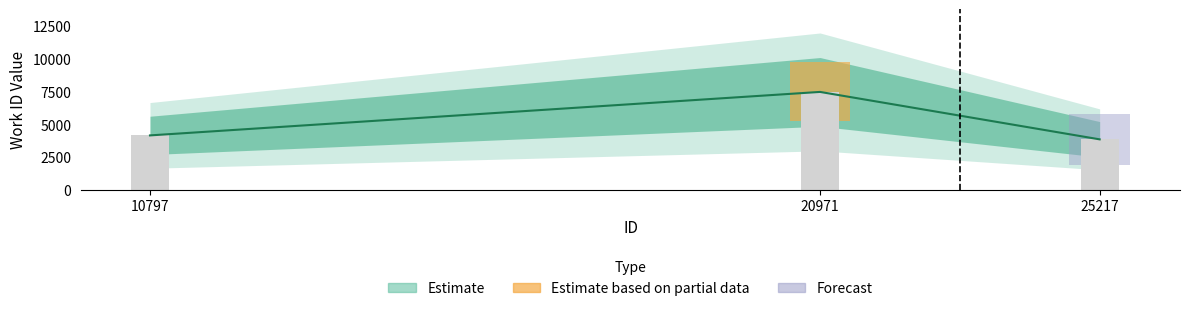

How many categories are shown in the chart?

3